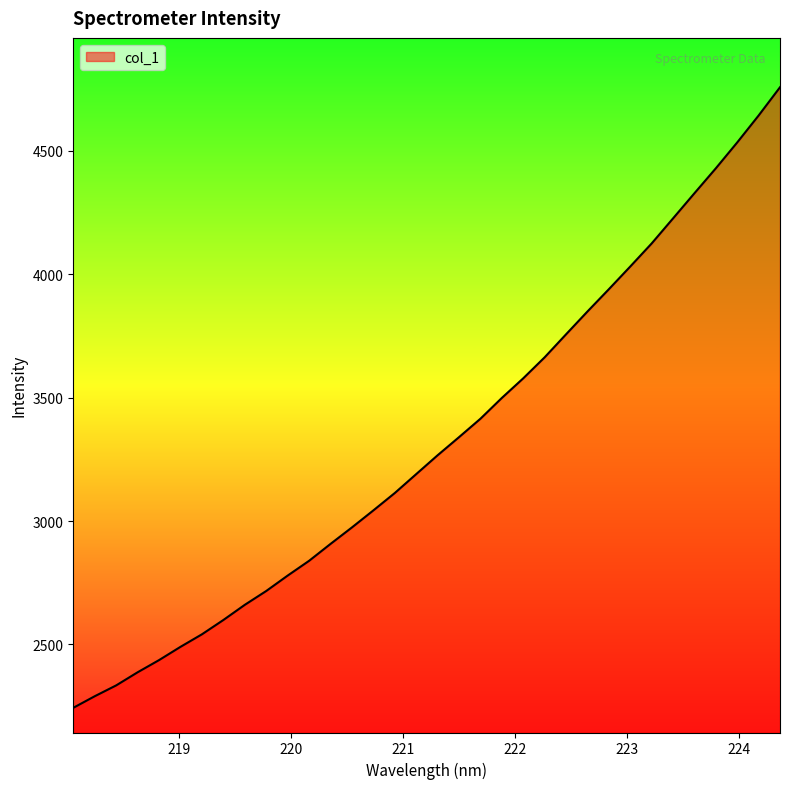

True or false: the data has more than 2 interior local peaks.

False